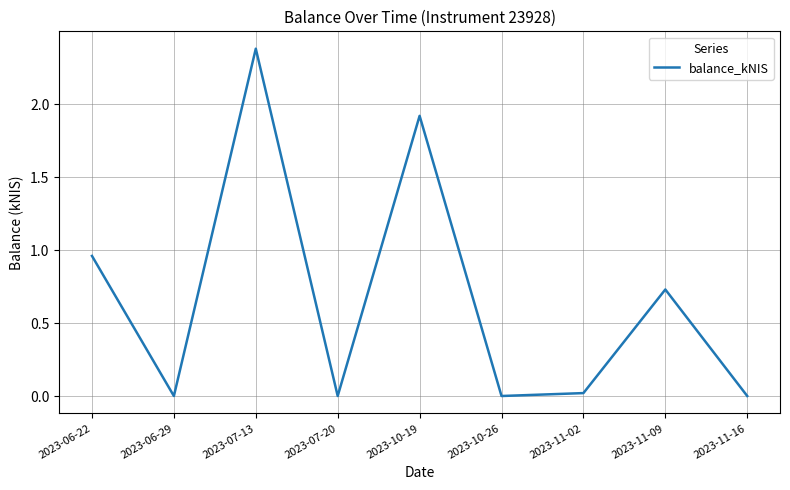

Is it true that the value at 2023-06-22 is 1.3?

False